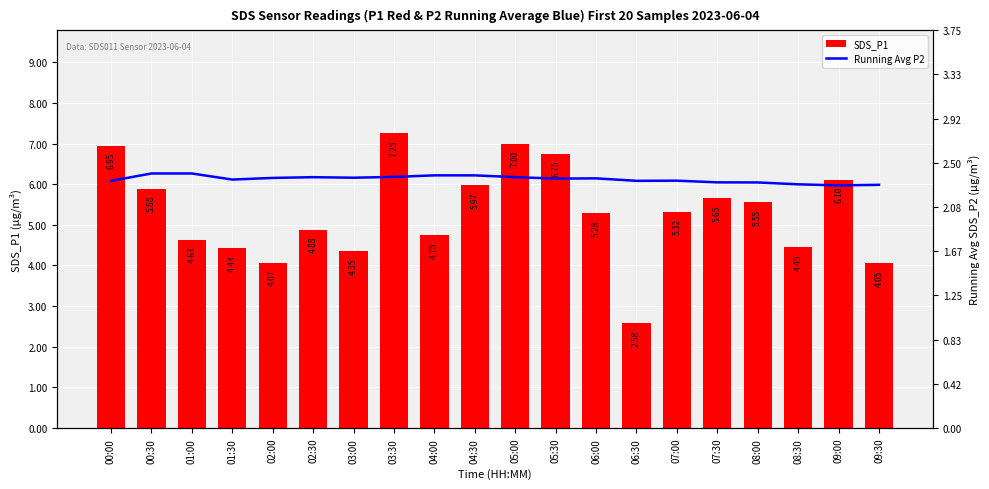

Which category has the lowest value across all series?

09:00